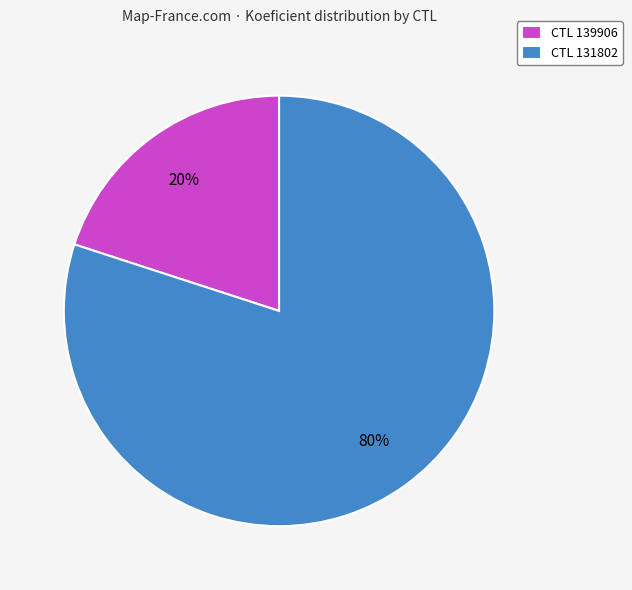

Is the sum of CTL 131802 and CTL 139906 greater than half?

Yes